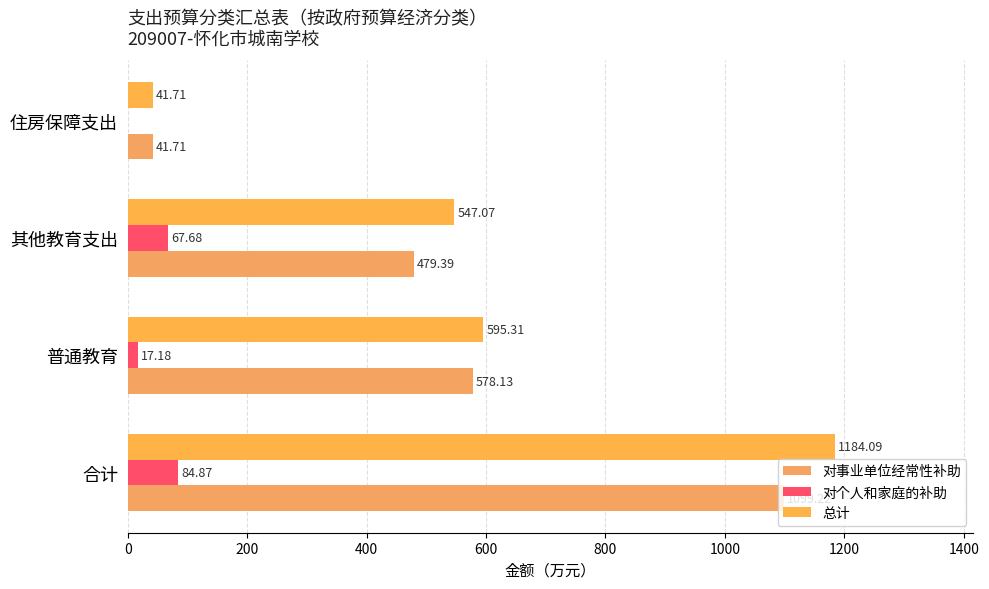

How many series are shown in this chart?

3